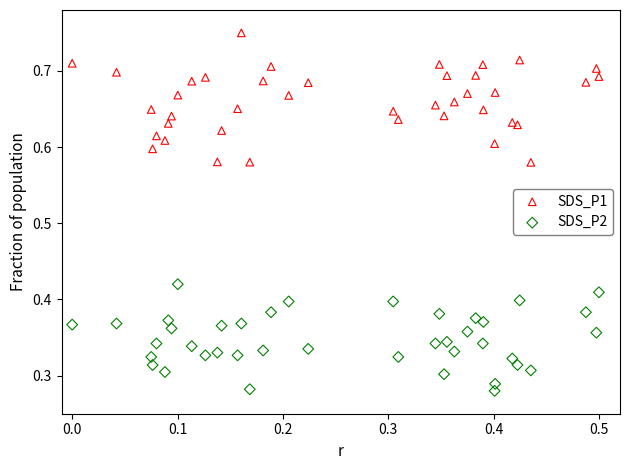

What are all the series names shown in the legend?

SDS_P1, SDS_P2